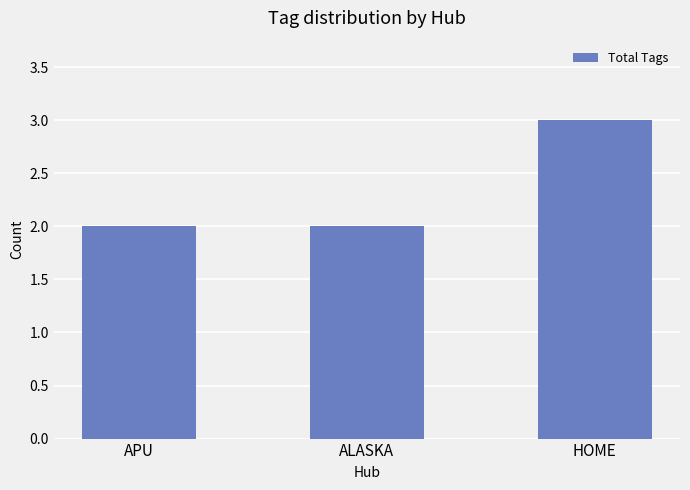

True or false: the data shows 2 at APU.

True